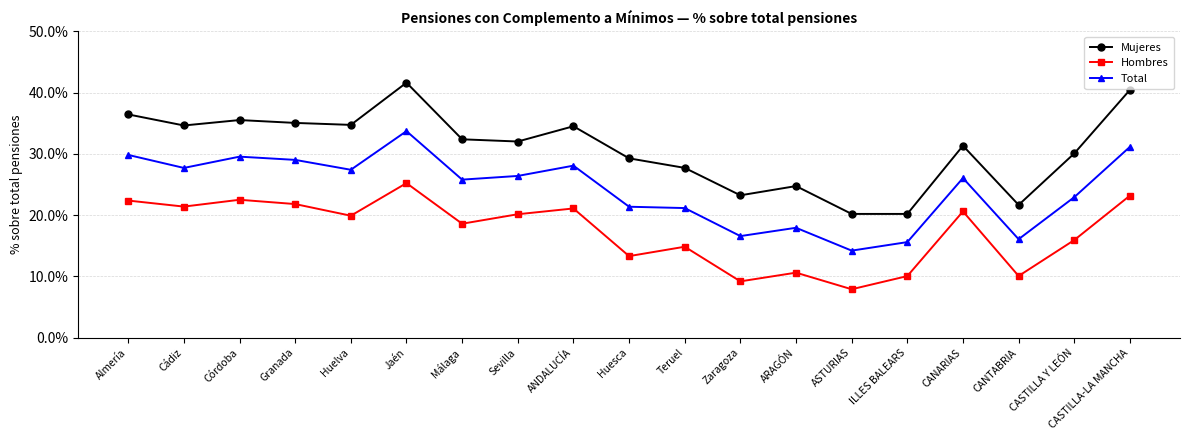

Which series changed the most between Cádiz and Granada?

Total